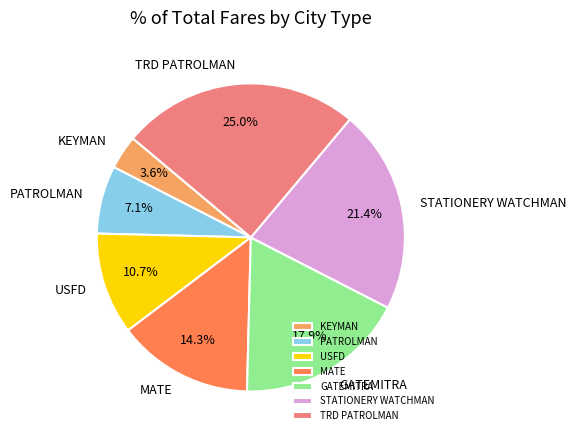

What is the ratio of the value at USFD to the value at TRD PATROLMAN?

0.4